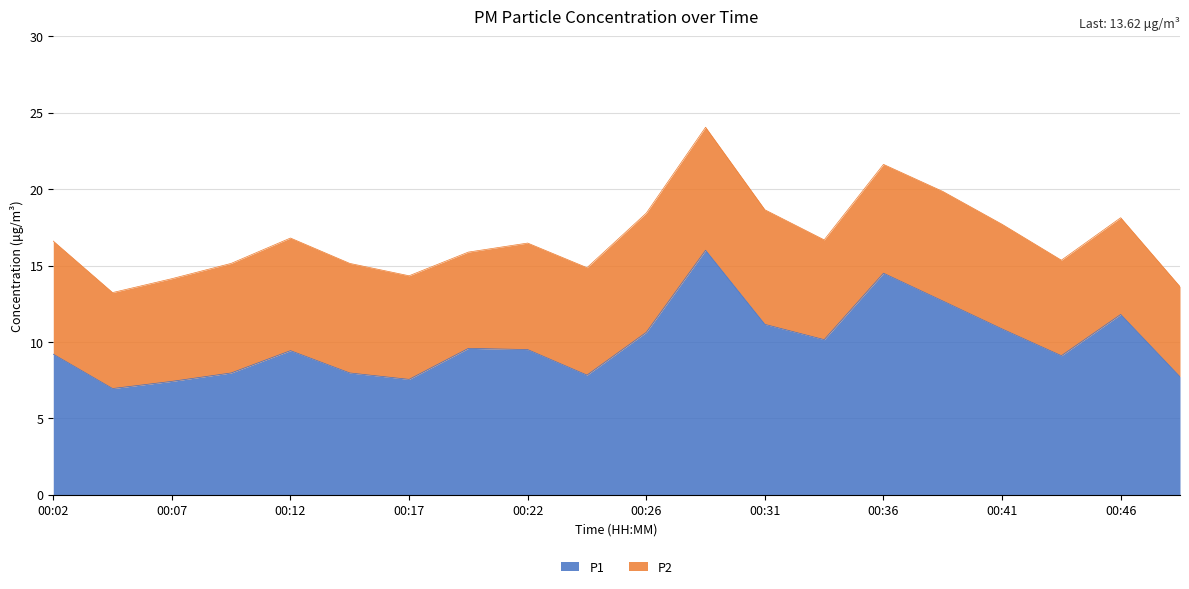

What is the value of the 10th point from the left?

7.8